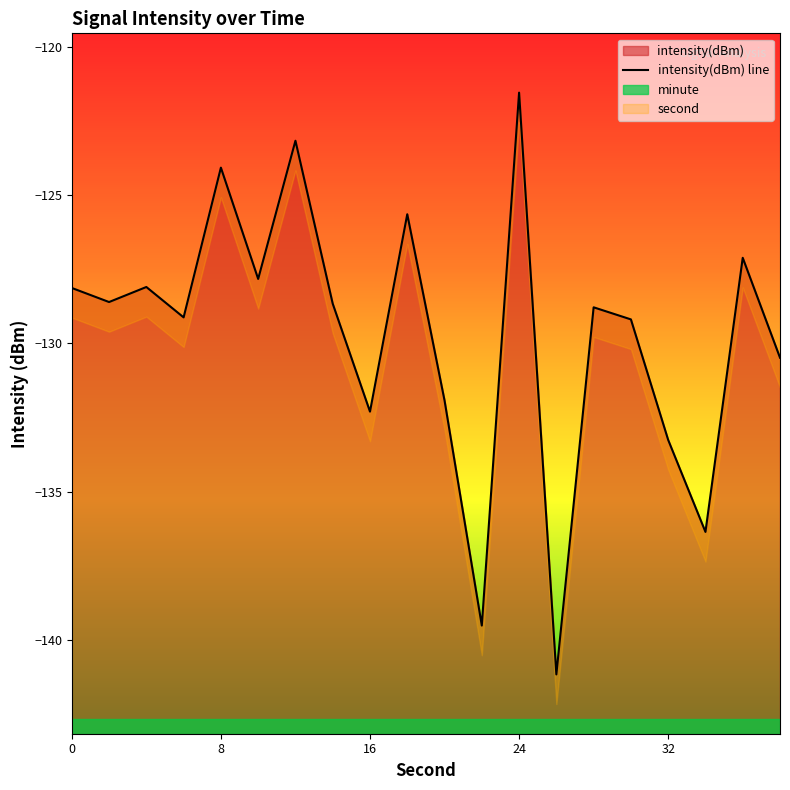

What is the minimum value for intensity(dBm)?

-141.2